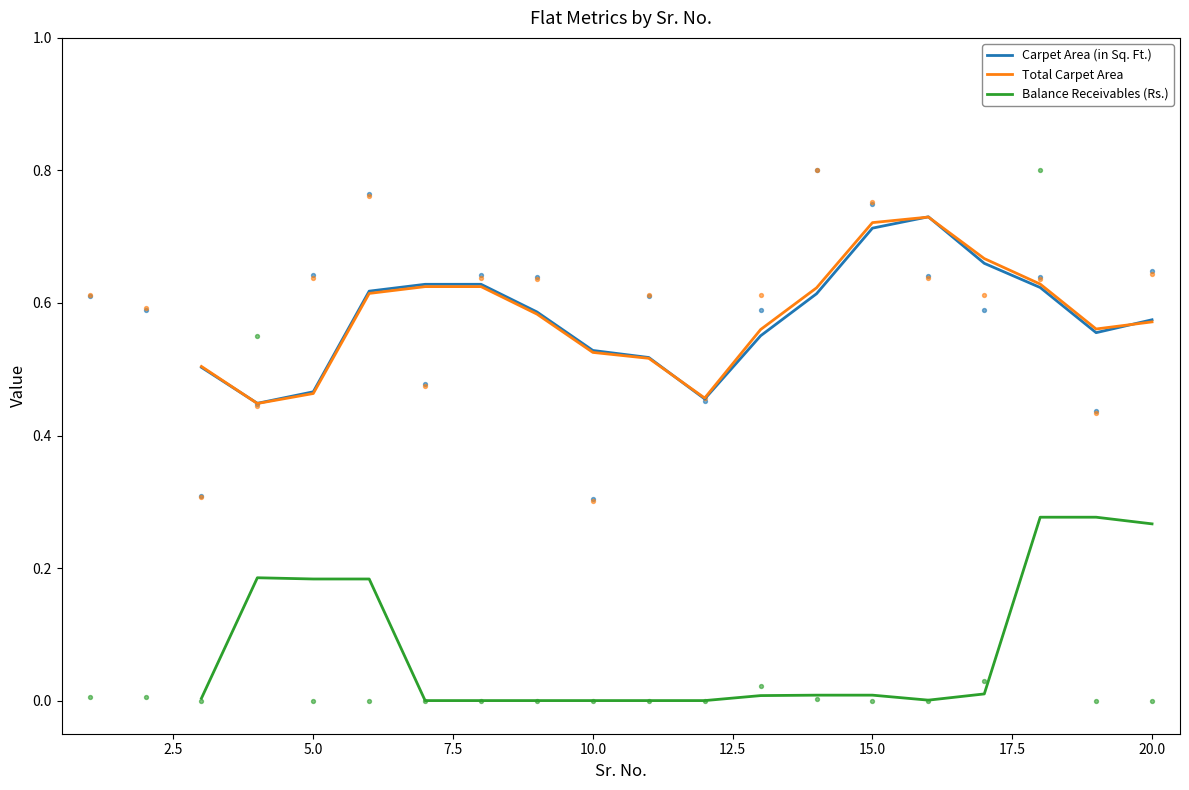

Which series contains the highest Y value?

Carpet Area (in Sq. Ft.)